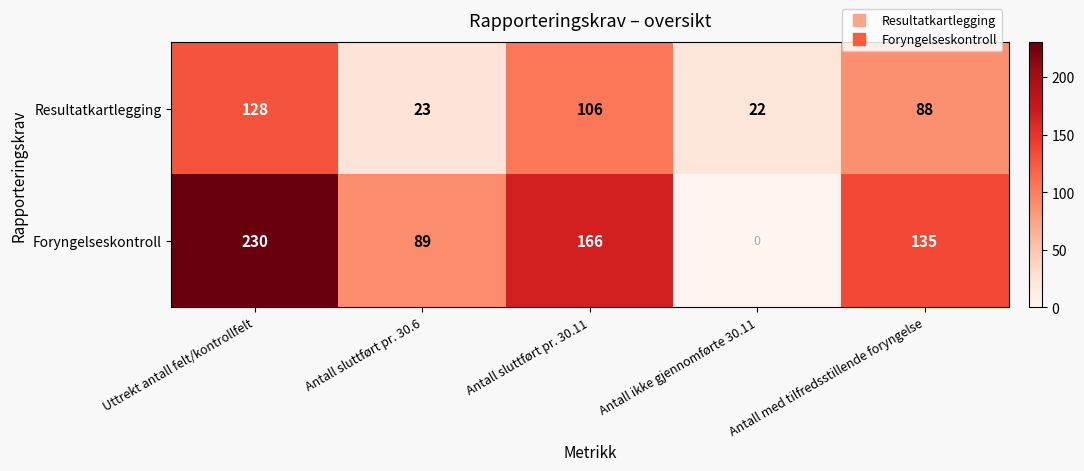

At which label does Foryngelseskontroll reach its peak?

Uttrekt antall felt/kontrollfelt